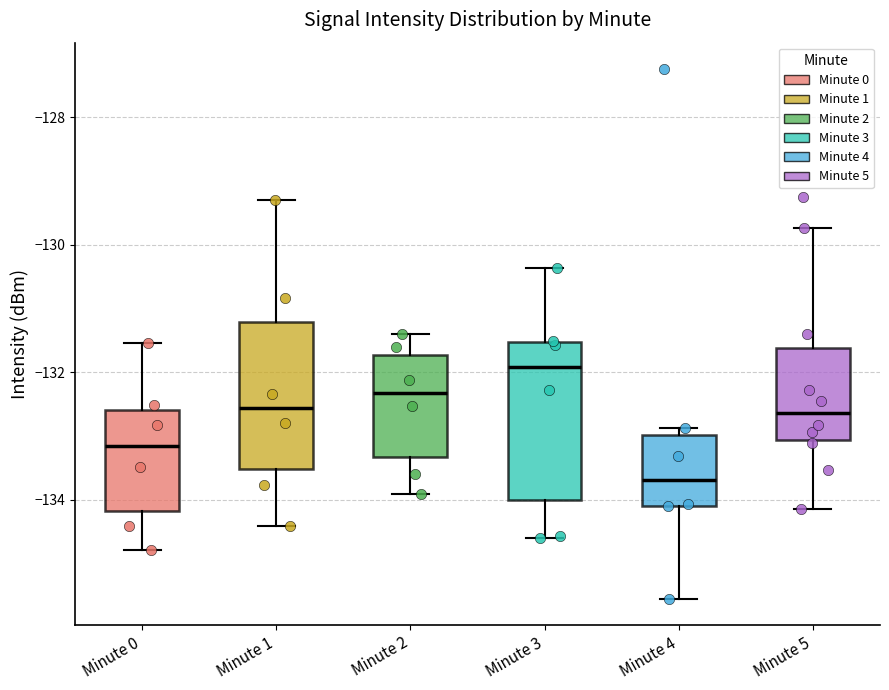

Reading left to right, transcribe this box plot: for each box, give where its median line is, the range the box spans, and where its two whiskers end, as read against the y-axis. The values are not printed on the chart, so give them approximately, as read against the axis.

Minute 0: median -133.2, box -134.2 to -132.6, whiskers -134.8 to -131.6
Minute 1: median -132.6, box -133.6 to -131.2, whiskers -134.4 to -129.2
Minute 2: median -132.4, box -133.4 to -131.8, whiskers -134.0 to -131.4
Minute 3: median -132.0, box -134.0 to -131.6, whiskers -134.6 to -130.4
Minute 4: median -133.6, box -134.0 to -133.0, whiskers -135.6 to -132.8
Minute 5: median -132.6, box -133.0 to -131.6, whiskers -134.2 to -129.8